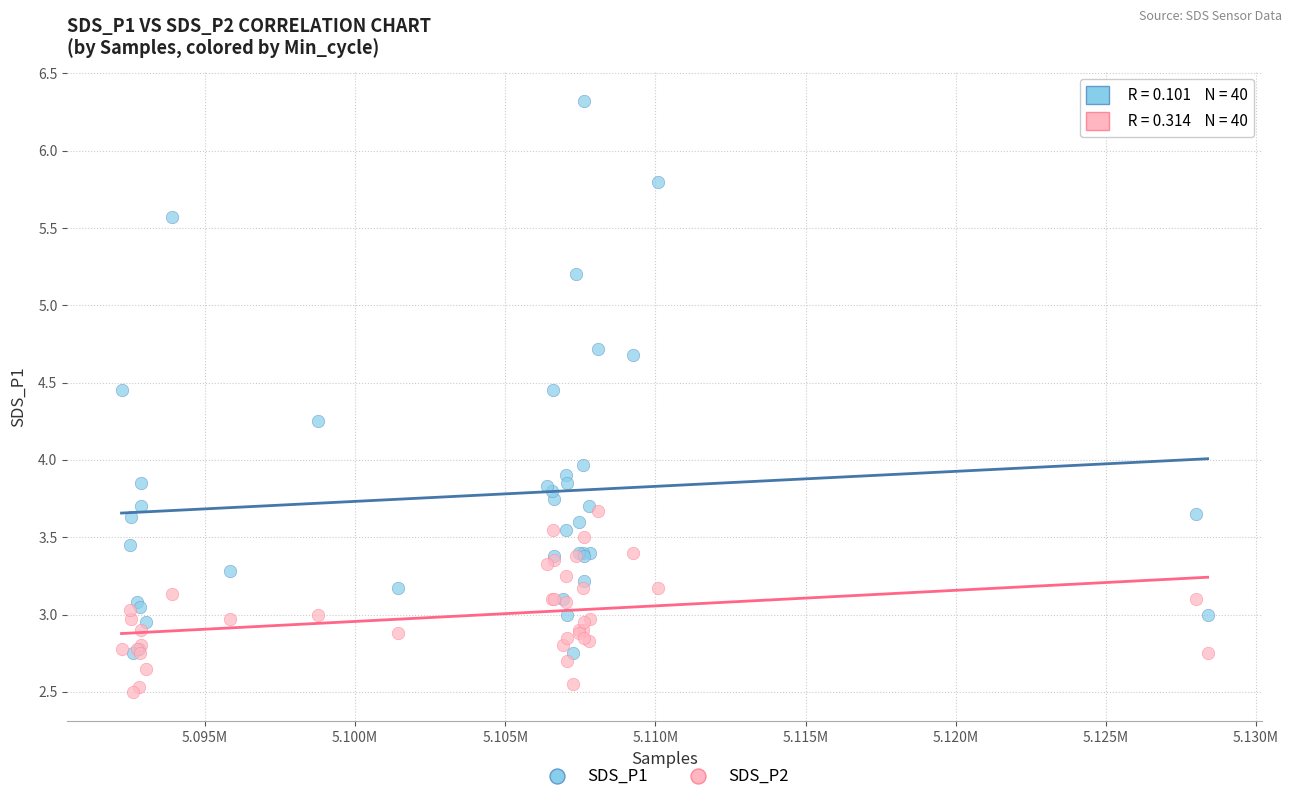

What are all the series names shown in the legend?

SDS_P1, SDS_P2